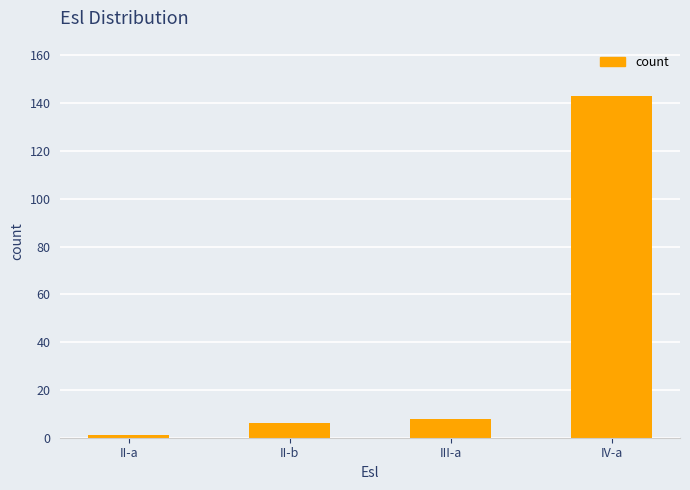

Where is the data nearest to the value 72?

III-a